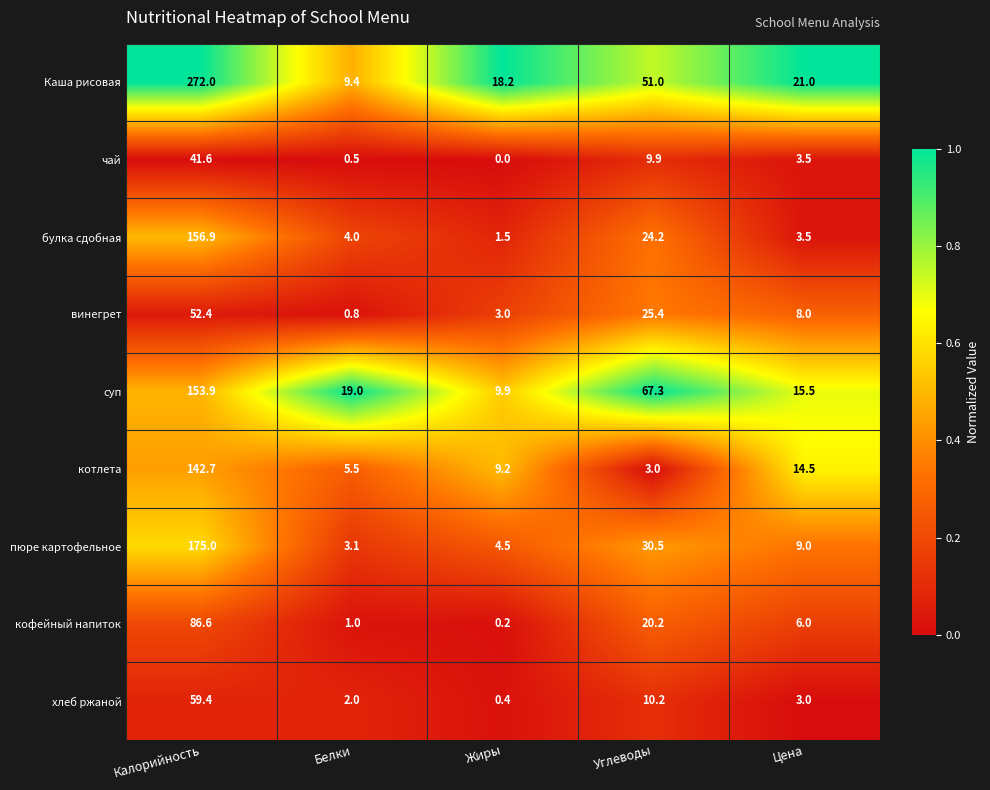

True or false: чай has a value of 4.6 at Углеводы.

False